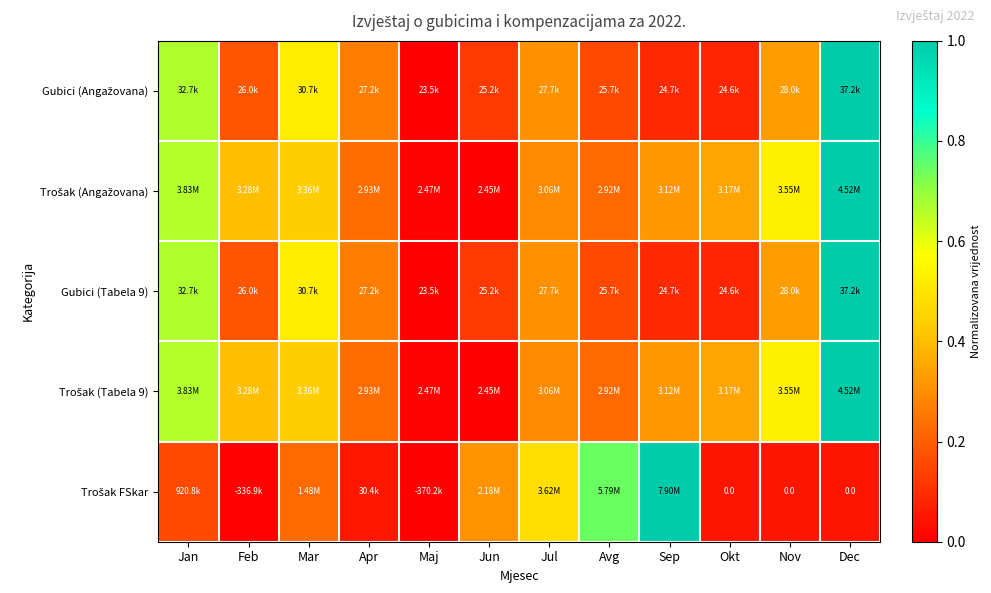

At which label does Trošak (Angažovana) reach its peak?

Dec